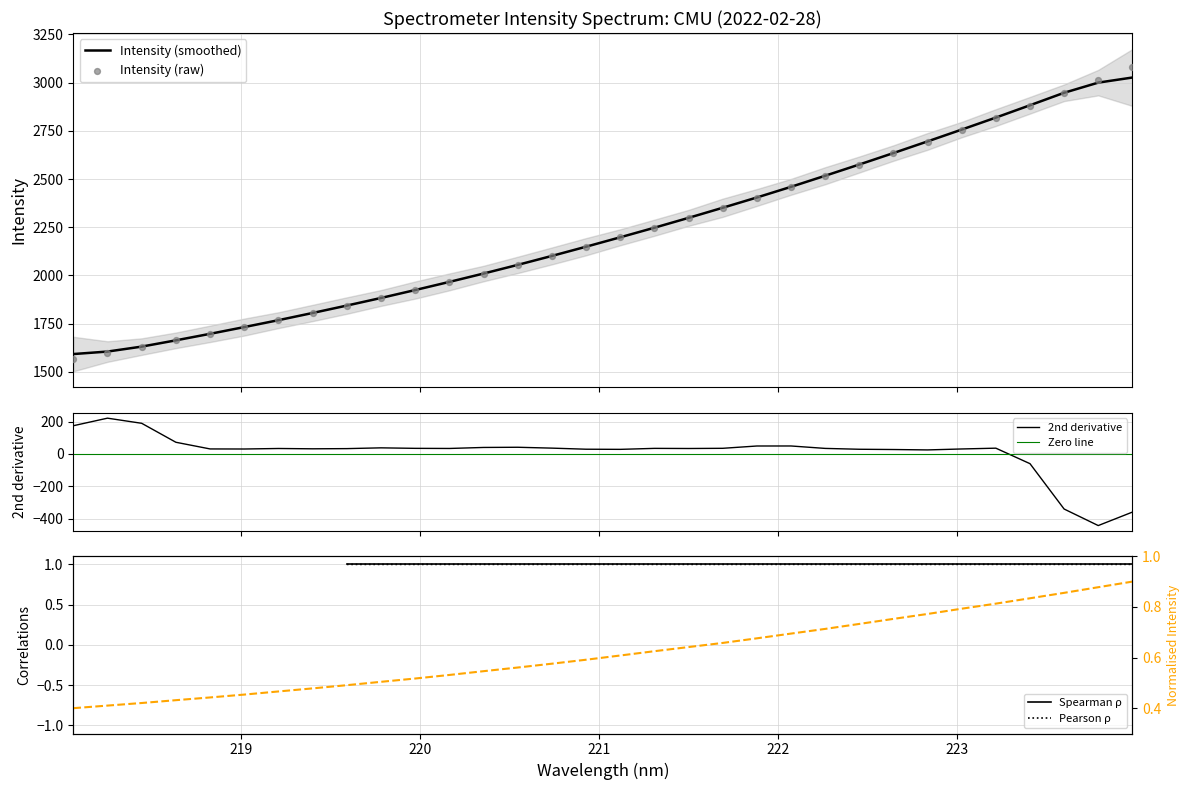

Which has a higher value, 219.7801 or 220.7354?

220.7354